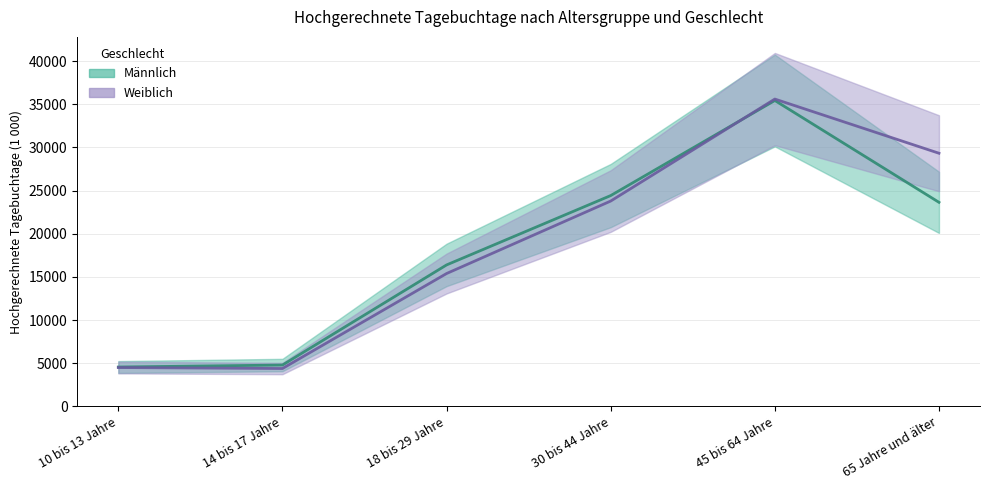

Reading left to right, transcribe all the data shown in this chart.

Männlich: 10 bis 13 Jahre=4569	14 bis 17 Jahre=4797	18 bis 29 Jahre=16395	30 bis 44 Jahre=24430	45 bis 64 Jahre=35443	65 Jahre und älter=23647
Weiblich: 10 bis 13 Jahre=4508	14 bis 17 Jahre=4395	18 bis 29 Jahre=15399	30 bis 44 Jahre=23795	45 bis 64 Jahre=35609	65 Jahre und älter=29333